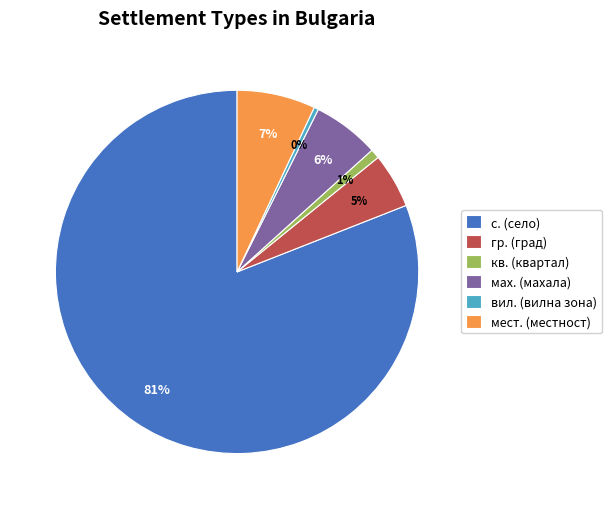

To the nearest percent, what is the difference between the largest and smallest slice percentages?

81%